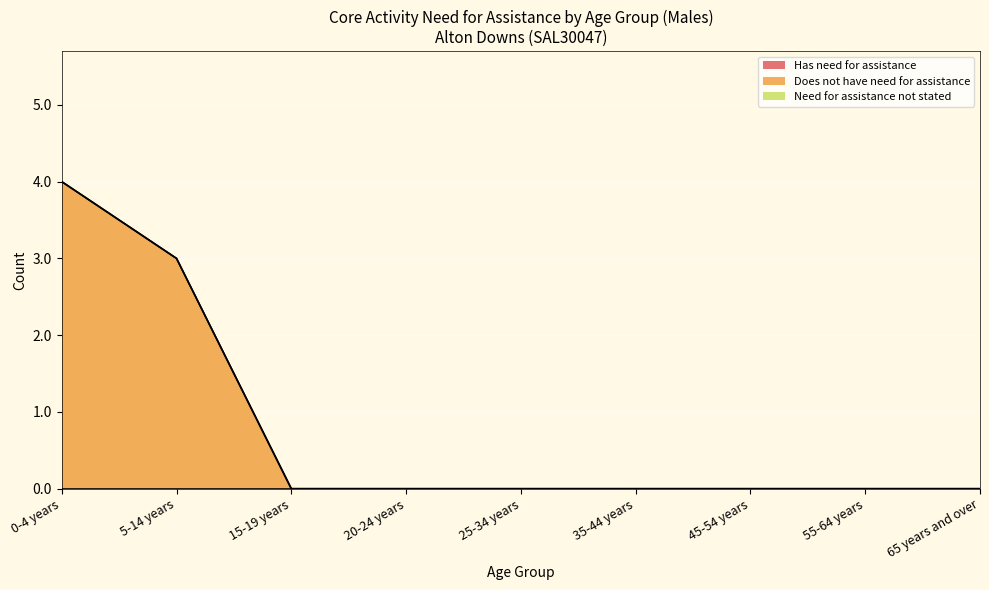

True or false: Does not have need for assistance has a value of 2 at 65 years and over.

False